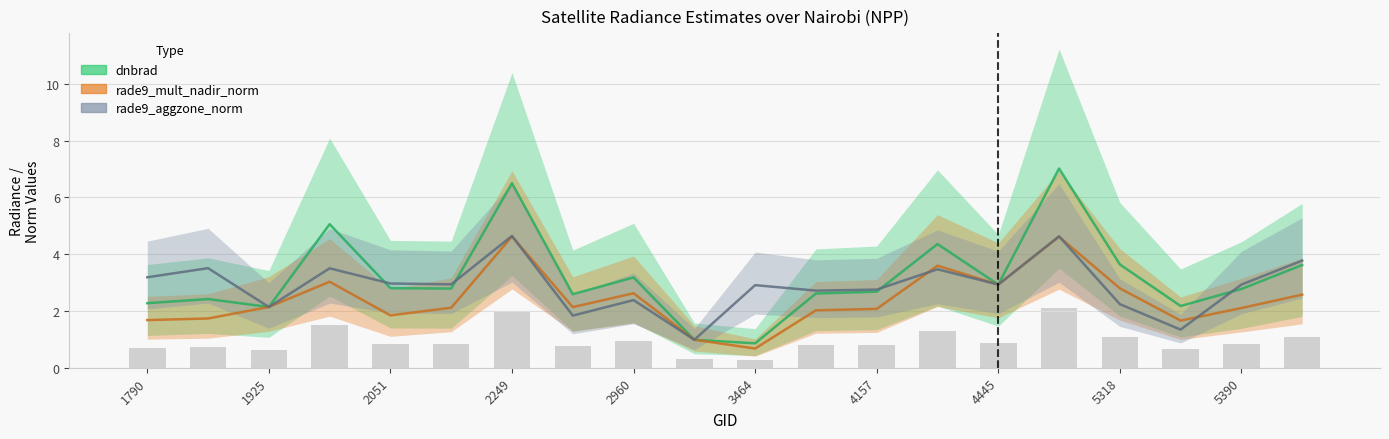

What are all the series names shown in the legend?

dnbrad, rade9_mult_nadir_norm, rade9_aggzone_norm